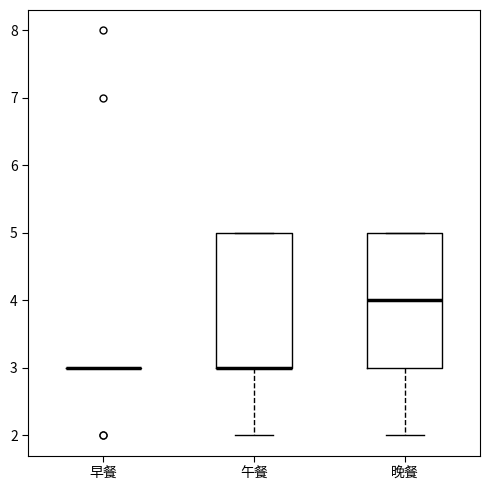

Reading left to right, read every box against the y-axis: the position of its median line, the range the box covers, and the ends of its whiskers. The values are not printed on the chart, so give them approximately, as read against the axis.

早餐: box collapsed to a line at 3, whiskers 3 to 3
午餐: median 3 (drawn on the box's lower edge), box 3 to 5, whiskers 2 to 5
晚餐: median 4, box 3 to 5, whiskers 2 to 5